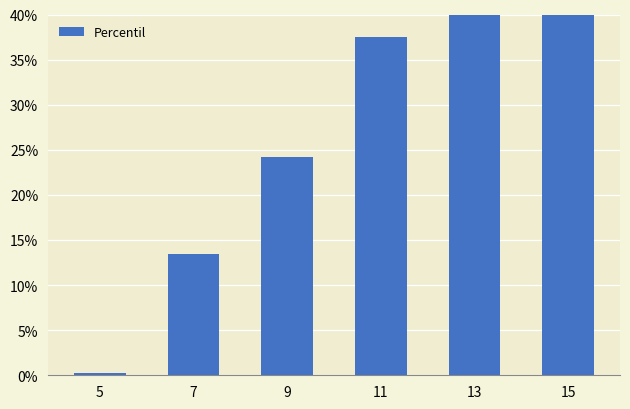

Reading left to right, transcribe all the data shown in this chart.

0.0	0.1	0.2	0.4	0.5	0.7